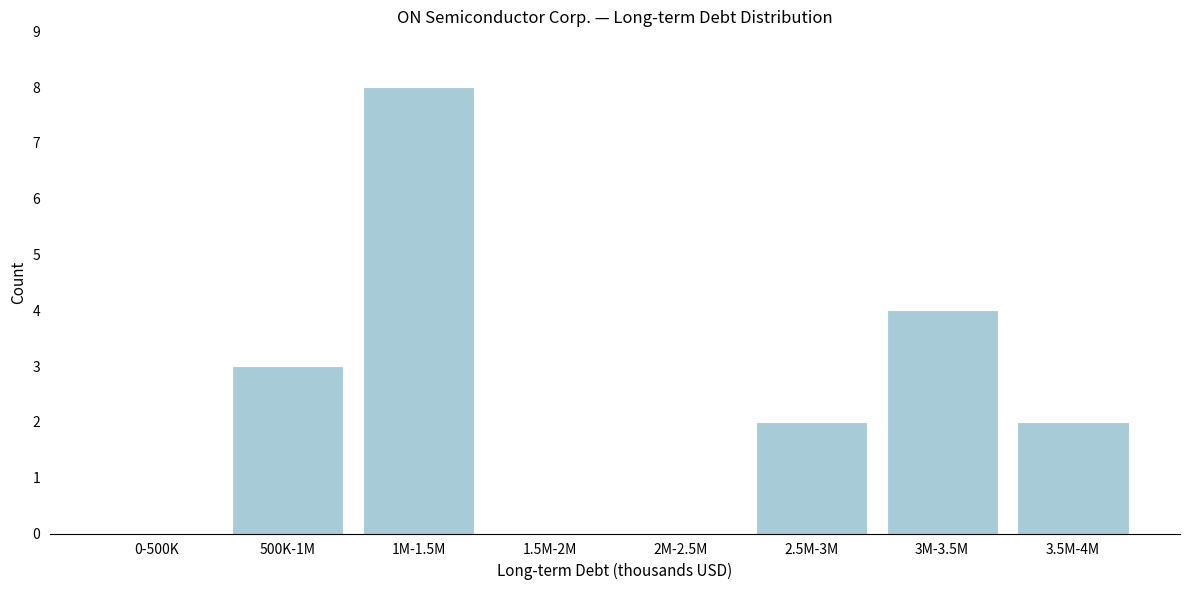

Reading right to left, what are all the values shown in this chart?

3.5M-4M=2	3M-3.5M=4	2.5M-3M=2	2M-2.5M=0	1.5M-2M=0	1M-1.5M=8	500K-1M=3	0-500K=0